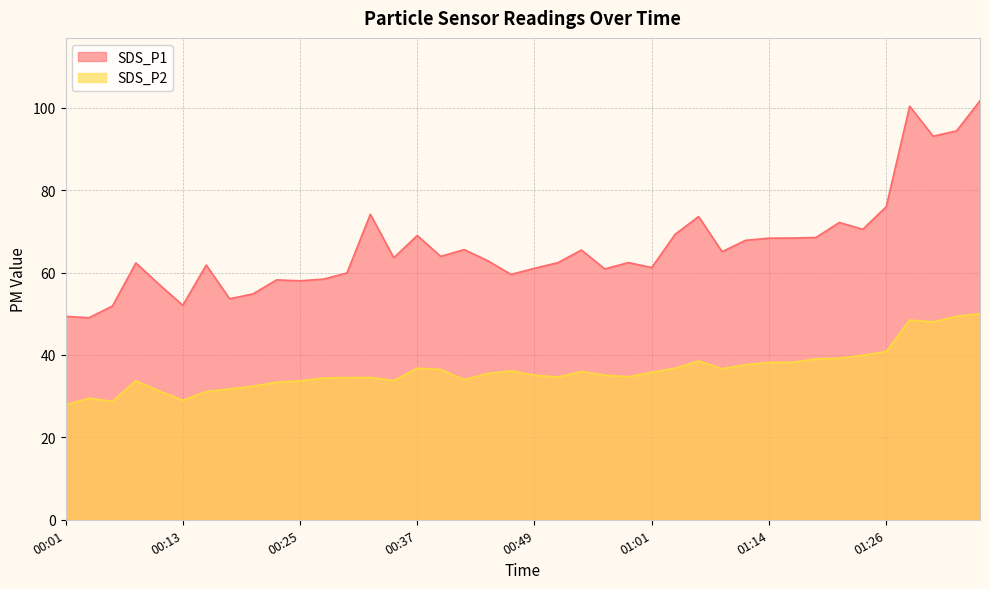

True or false: SDS_P2 has more than 1 points higher than both neighbors.

True